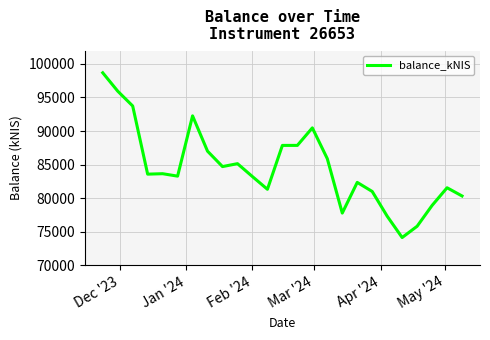

What is the greatest value displayed?

98680.7